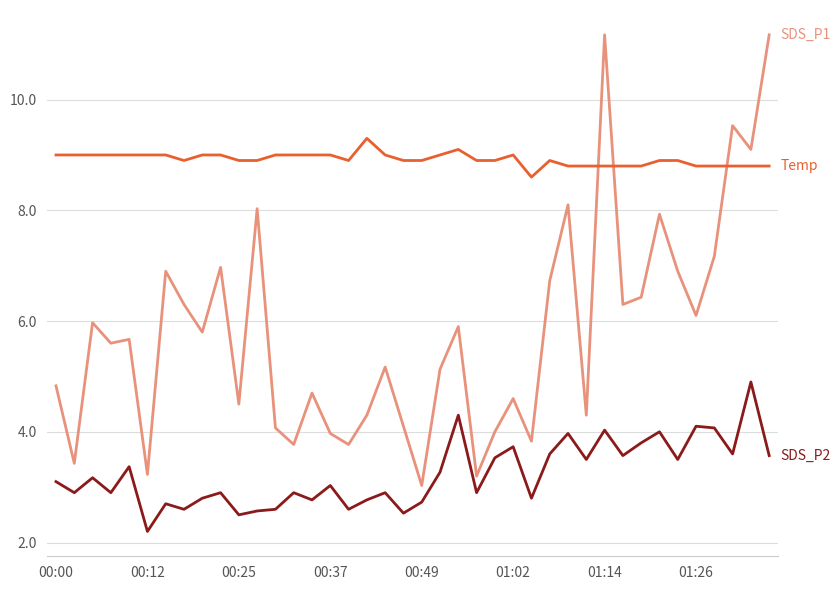

What is the smallest value displayed?

2.2